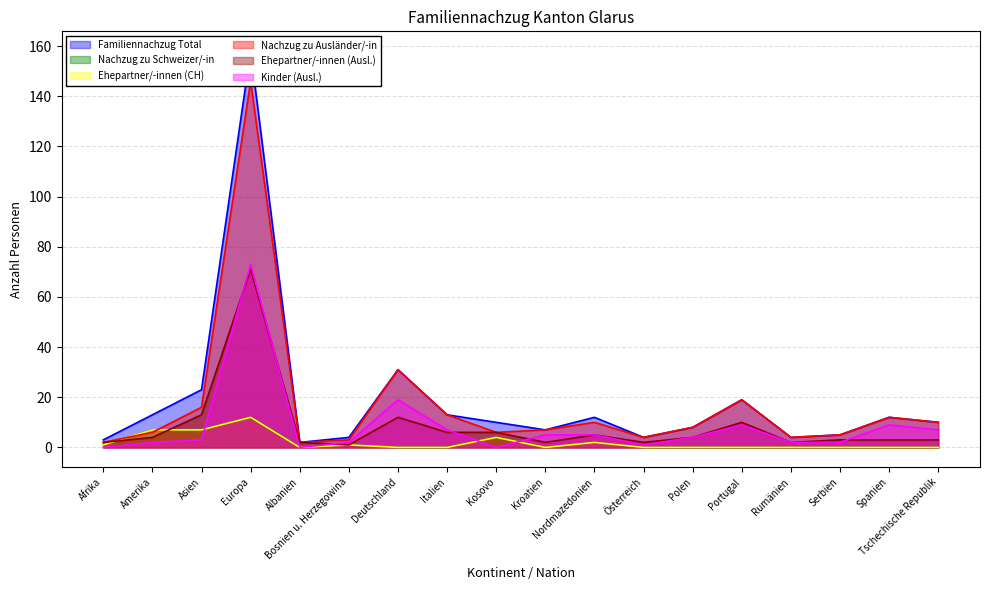

Which series has the largest total across all categories?

Familiennachzug Total